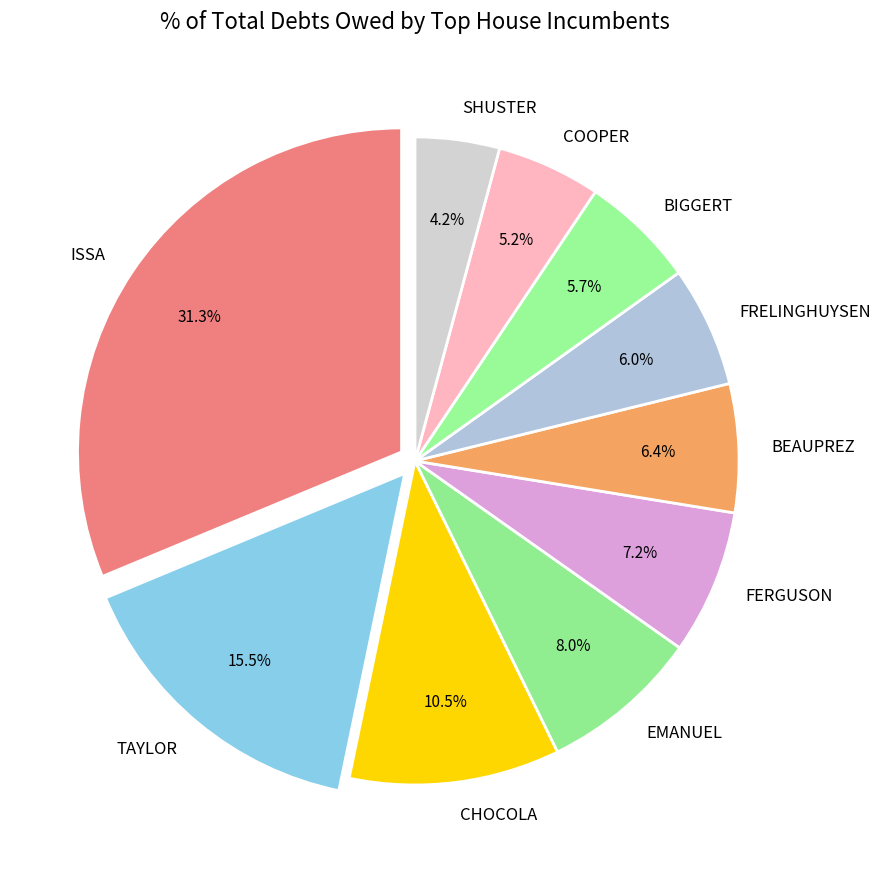

What is the largest slice in the pie chart?

ISSA